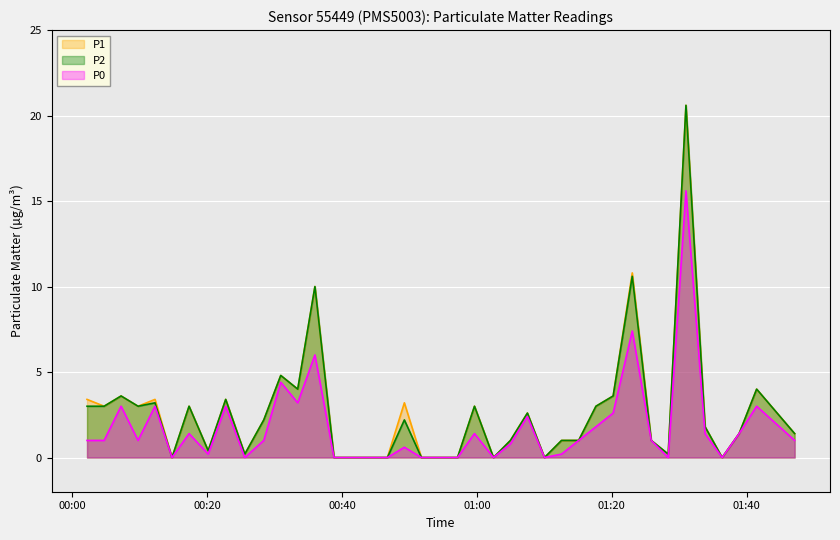

Which series has the largest total across all categories?

P1